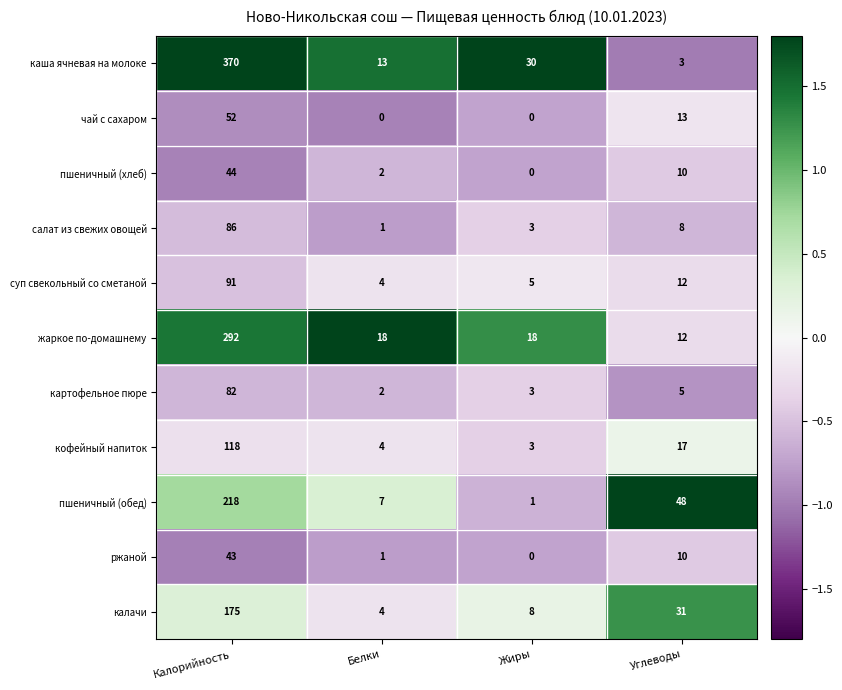

How many distinct data groups are displayed?

11